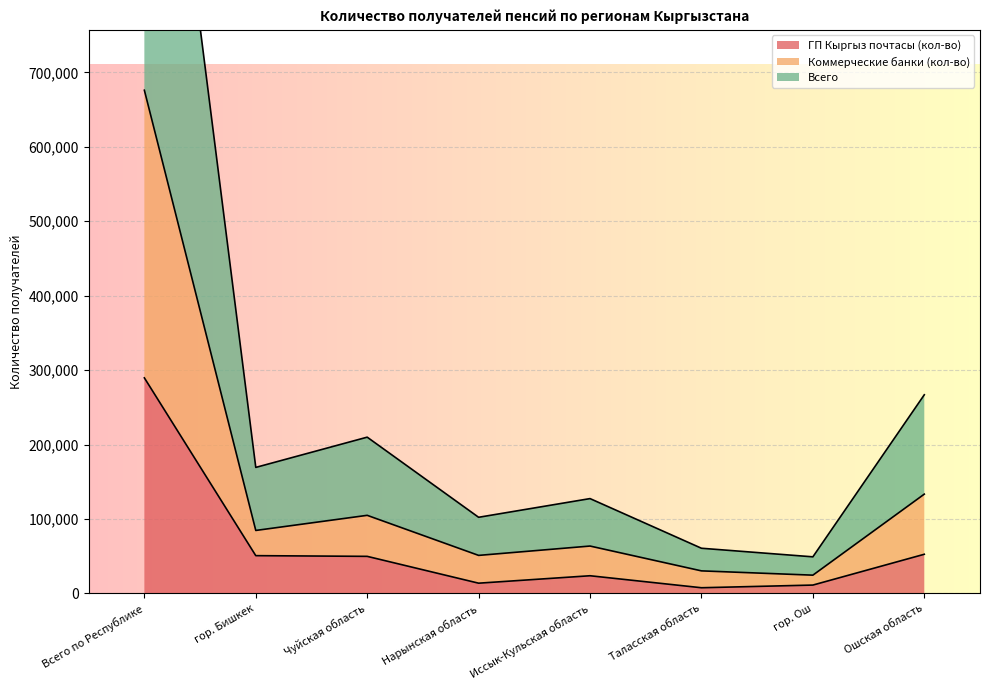

Is the value of Коммерческие банки (кол-во) at Чуйская область greater than the value of ГП Кыргыз почтасы (кол-во) at Иссык-Кульская область?

Yes